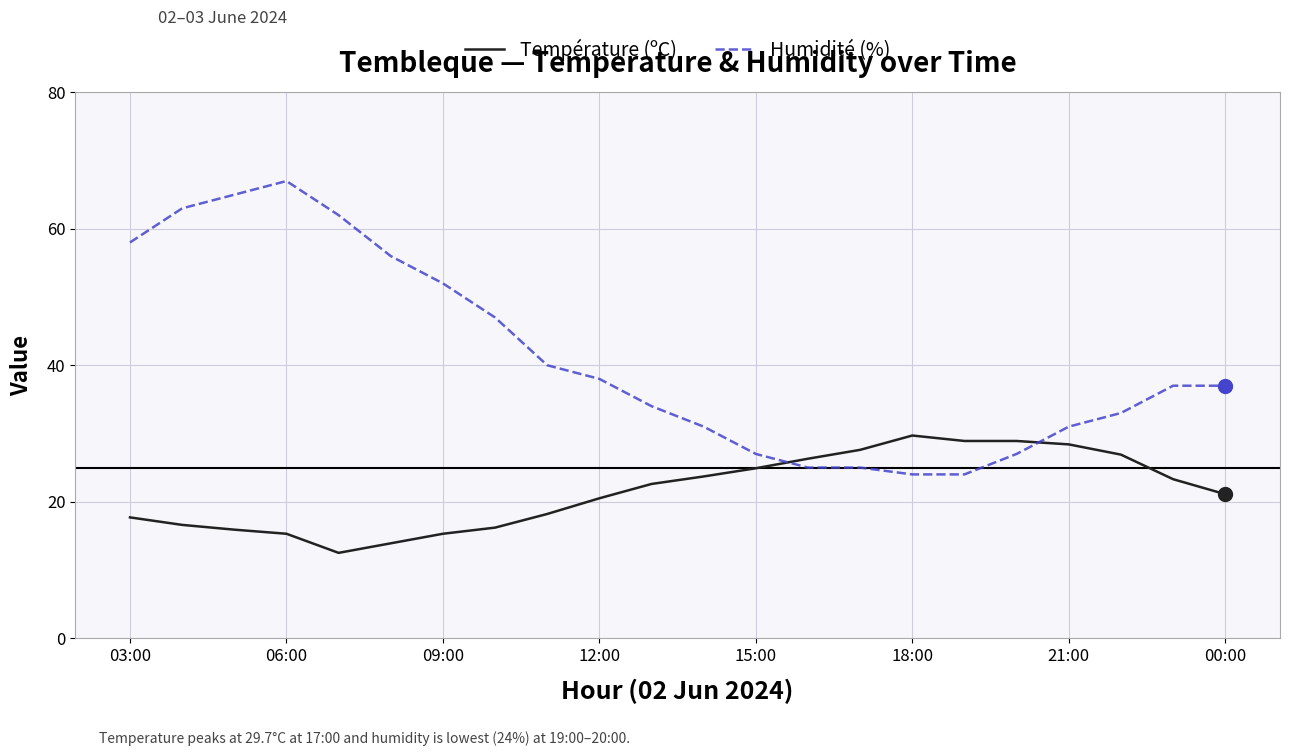

True or false: Température (ºC) and Humidité (%) intersect in this chart.

True